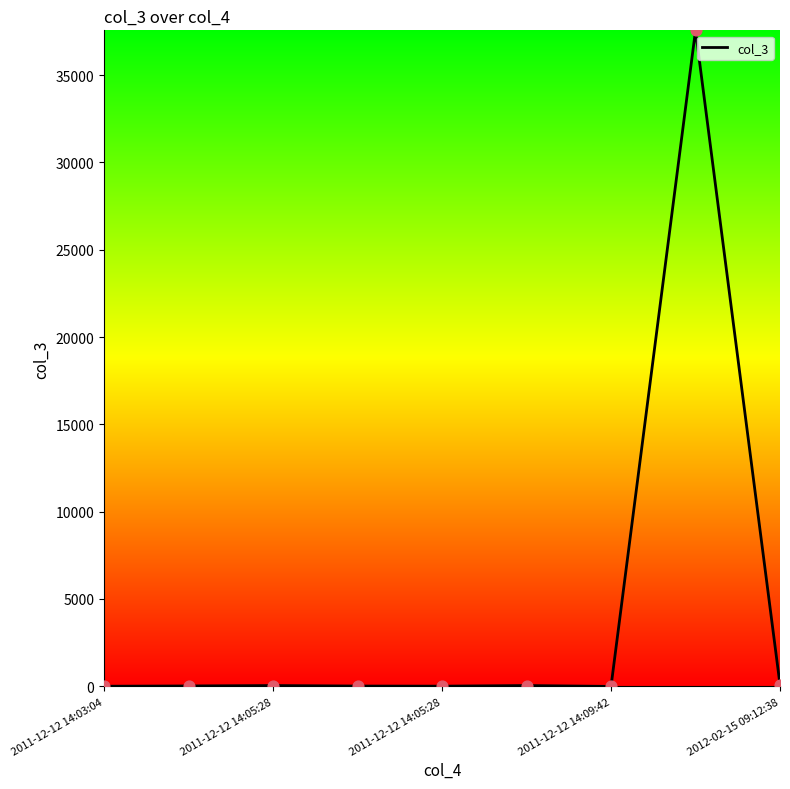

What is the maximum value shown in the chart?

37560.0